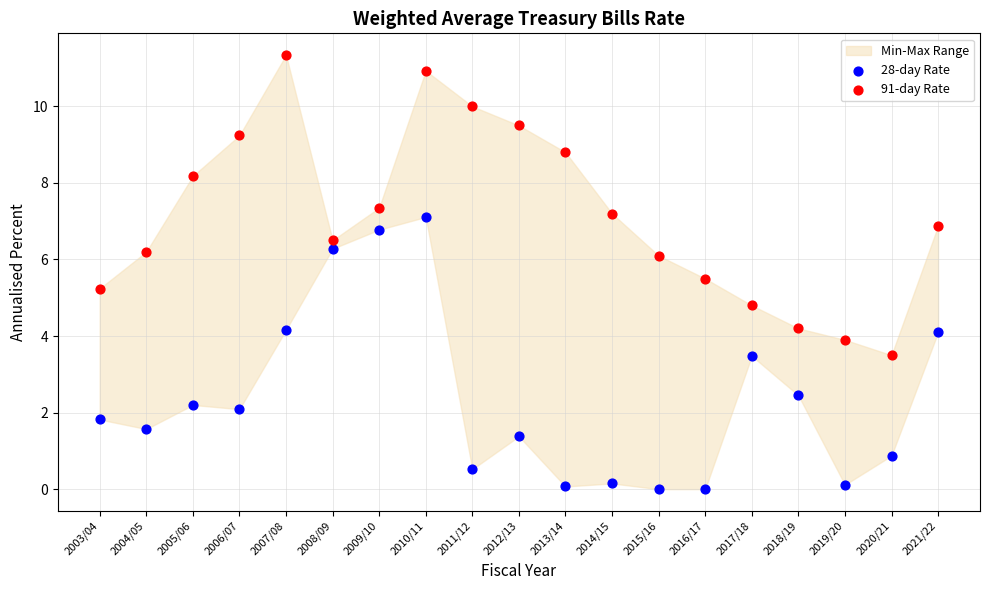

Which series contains the lowest Y value?

28-day Rate